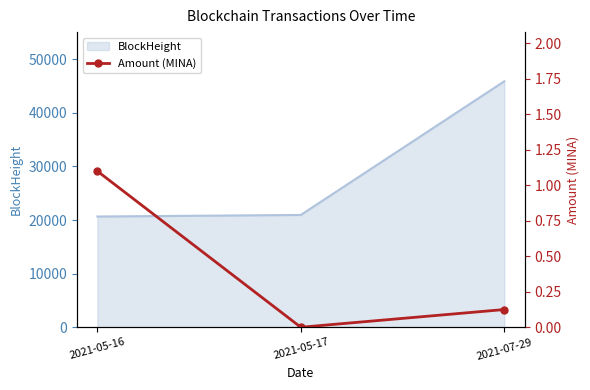

Where is BlockHeight nearest to the value 33275?

2021-05-17